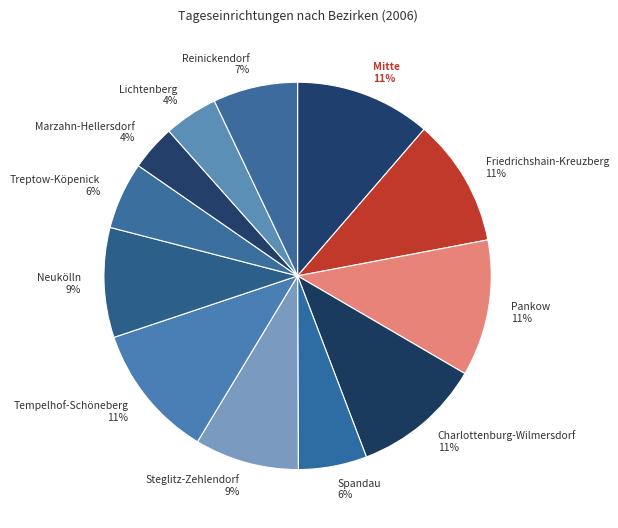

To the nearest percent, what percentage of the pie is Treptow-Köpenick?

6%